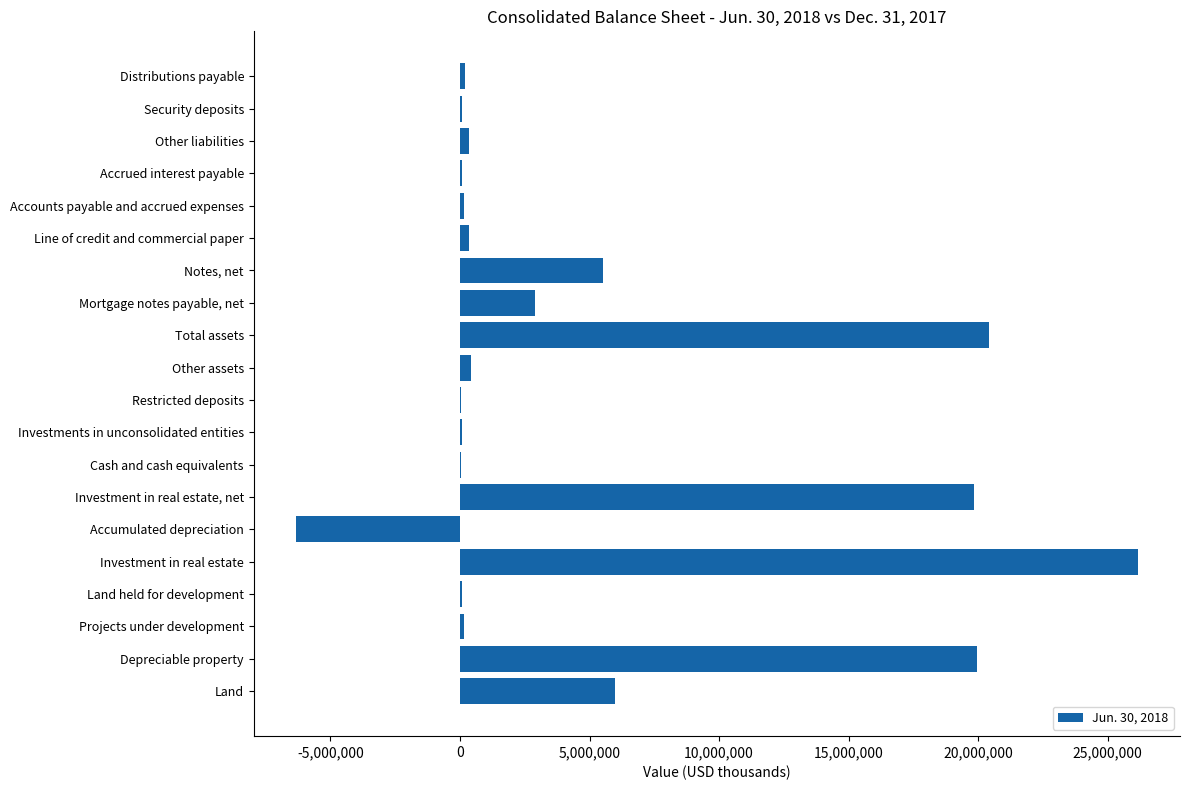

The chart shows a value of 26164597 at Investment in real estate. True or false?

True